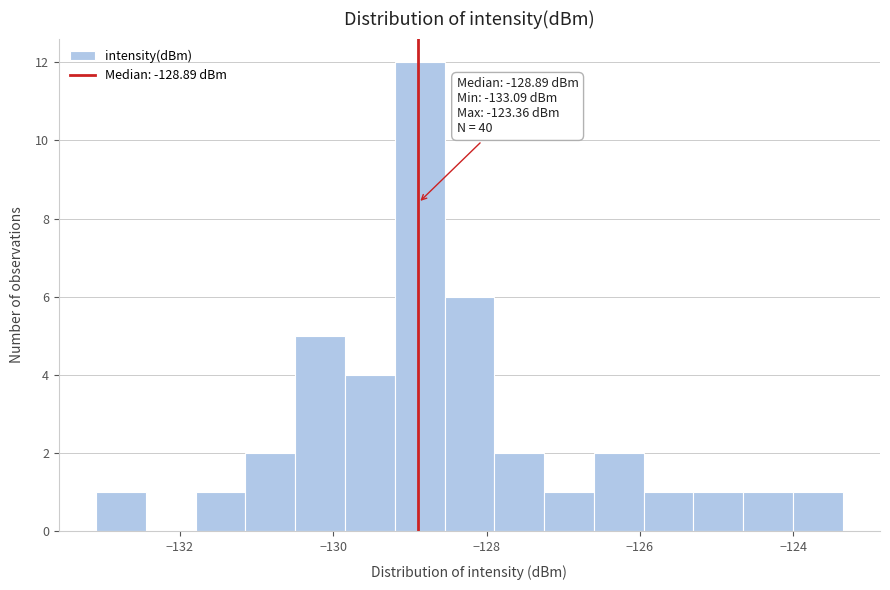

Read against the x-axis, roughly where is the centre of the tallest bar?

-128.8